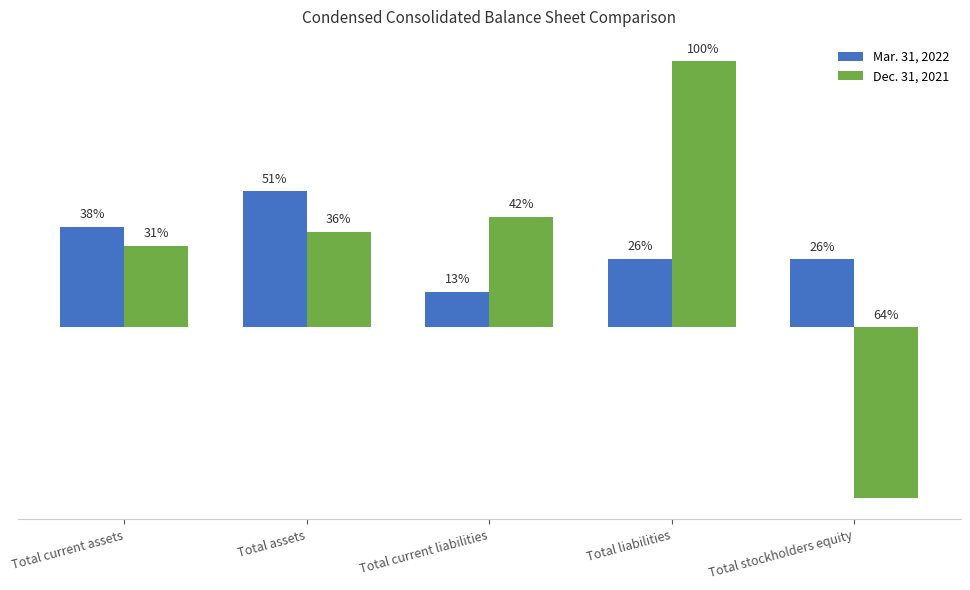

What are all the series names shown in the legend?

Mar. 31, 2022, Dec. 31, 2021